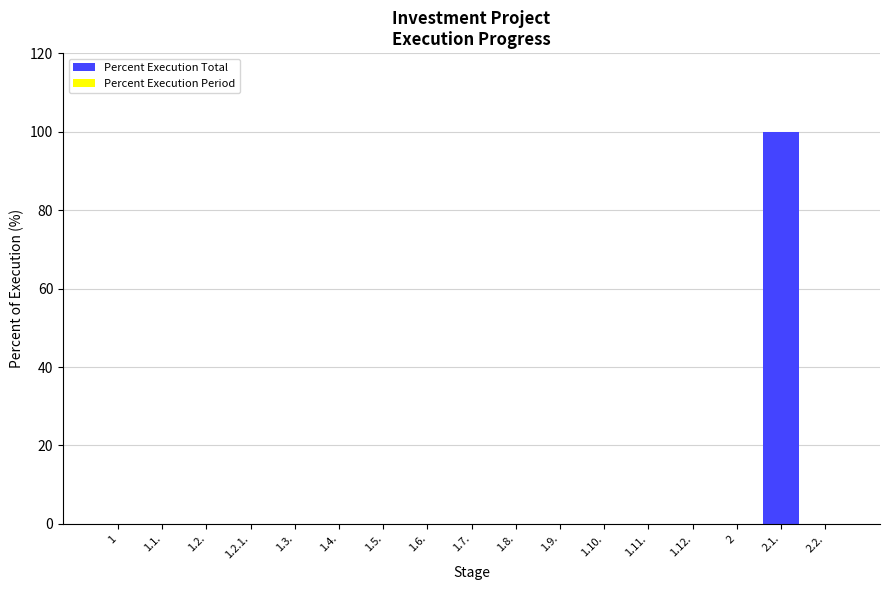

Reading right to left, list all the values displayed in this chart.

2.2.=0	2.1.=100	2=0	1.12.=0	1.11.=0	1.10.=0	1.9.=0	1.8.=0	1.7.=0	1.6.=0	1.5.=0	1.4.=0	1.3.=0	1.2.1.=0	1.2.=0	1.1.=0	1=0